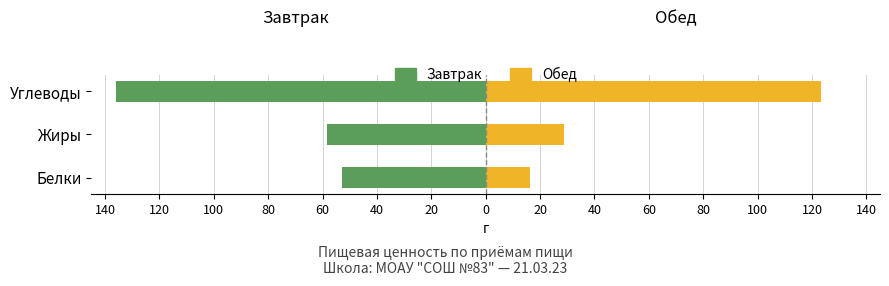

Which series has the widest spread of values?

Обед